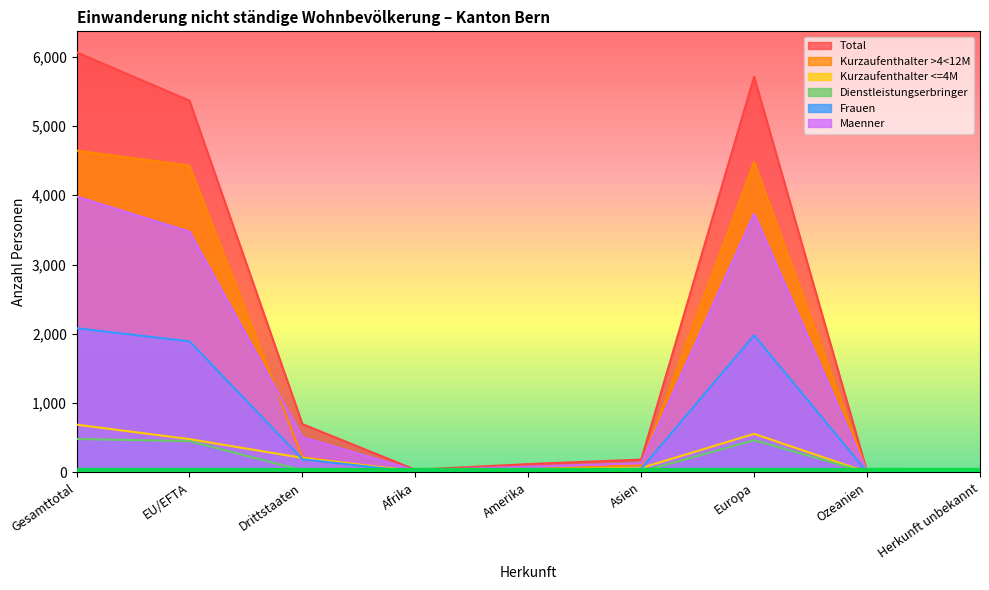

Which has a higher value, Gesamttotal or Europa?

Gesamttotal